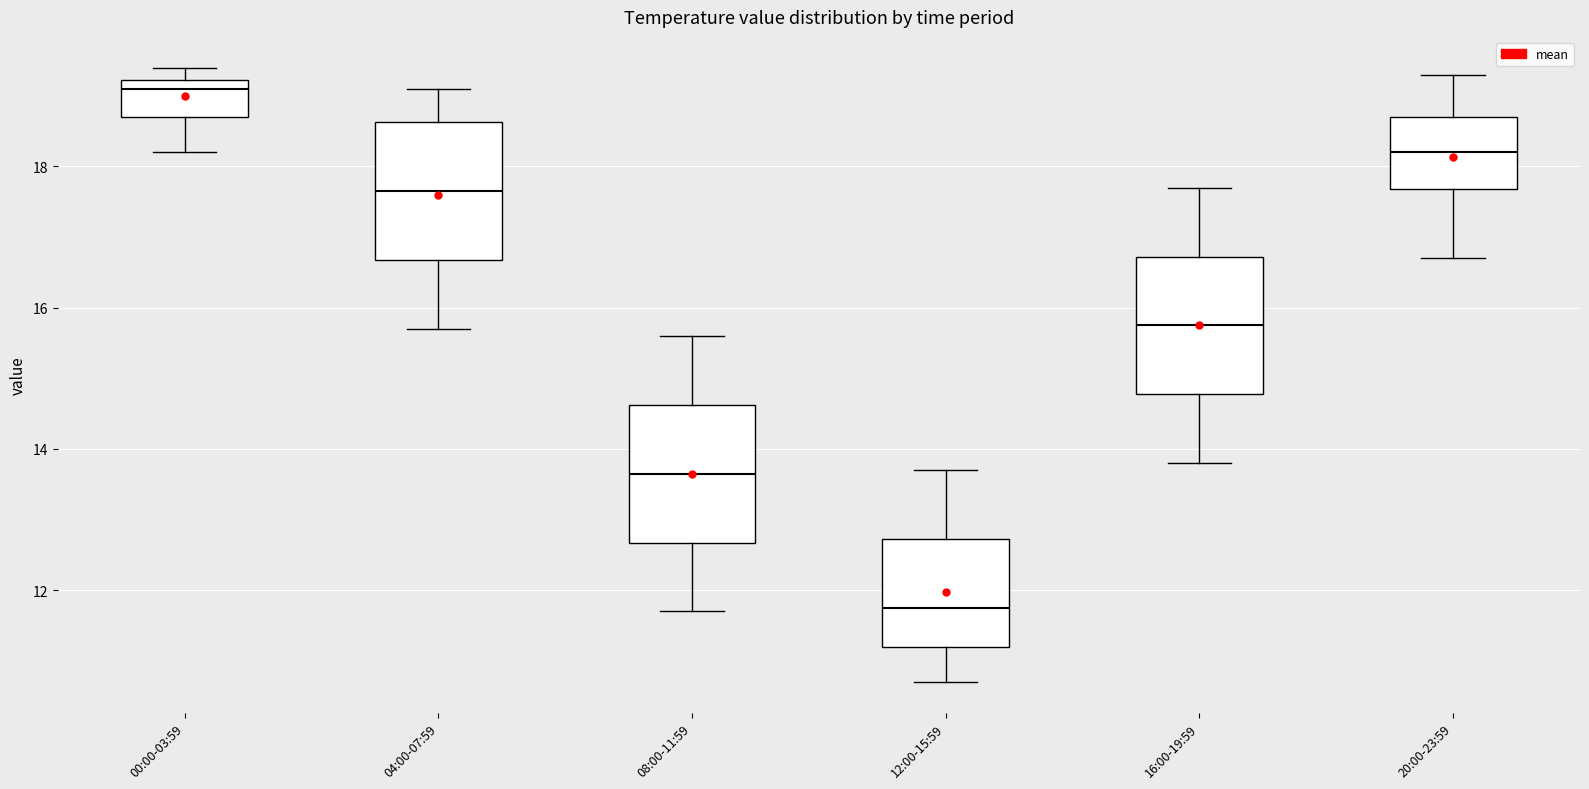

Reading left to right, read every box against the y-axis: the position of its median line, the range the box covers, and the ends of its whiskers. The values are not printed on the chart, so give them approximately, as read against the axis.

00:00-03:59: median 19.2 (just below the box's upper edge), box 18.8 to 19.2, whiskers 18.2 to 19.4
04:00-07:59: median 17.6, box 16.6 to 18.6, whiskers 15.8 to 19.2
08:00-11:59: median 13.6, box 12.6 to 14.6, whiskers 11.8 to 15.6
12:00-15:59: median 11.8, box 11.2 to 12.8, whiskers 10.8 to 13.8
16:00-19:59: median 15.8, box 14.8 to 16.8, whiskers 13.8 to 17.8
20:00-23:59: median 18.2, box 17.6 to 18.8, whiskers 16.8 to 19.4